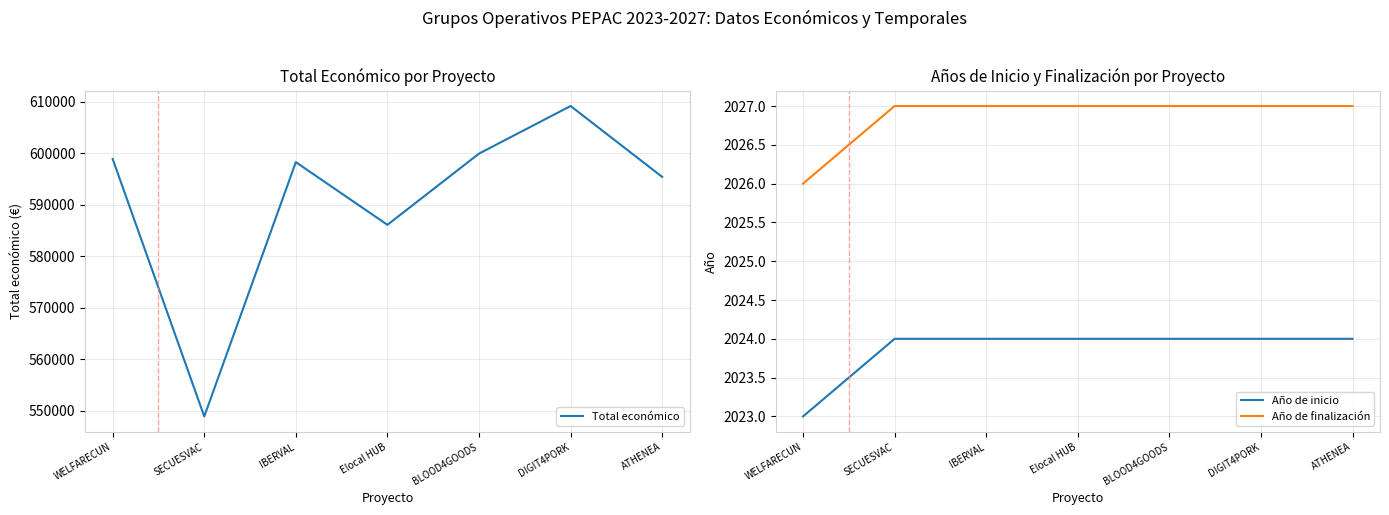

Is it true that Total económico equals 1007531 at WELFARECUN?

False